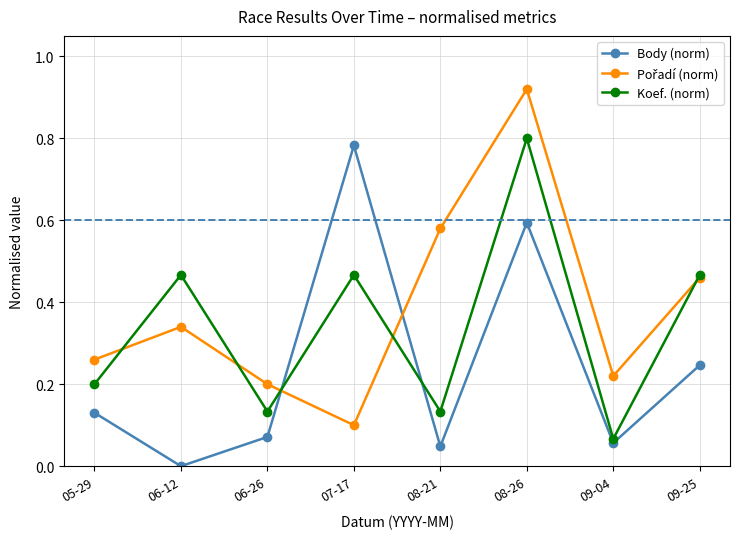

Between 07-17 and 09-04, which series saw the biggest shift?

Body (norm)